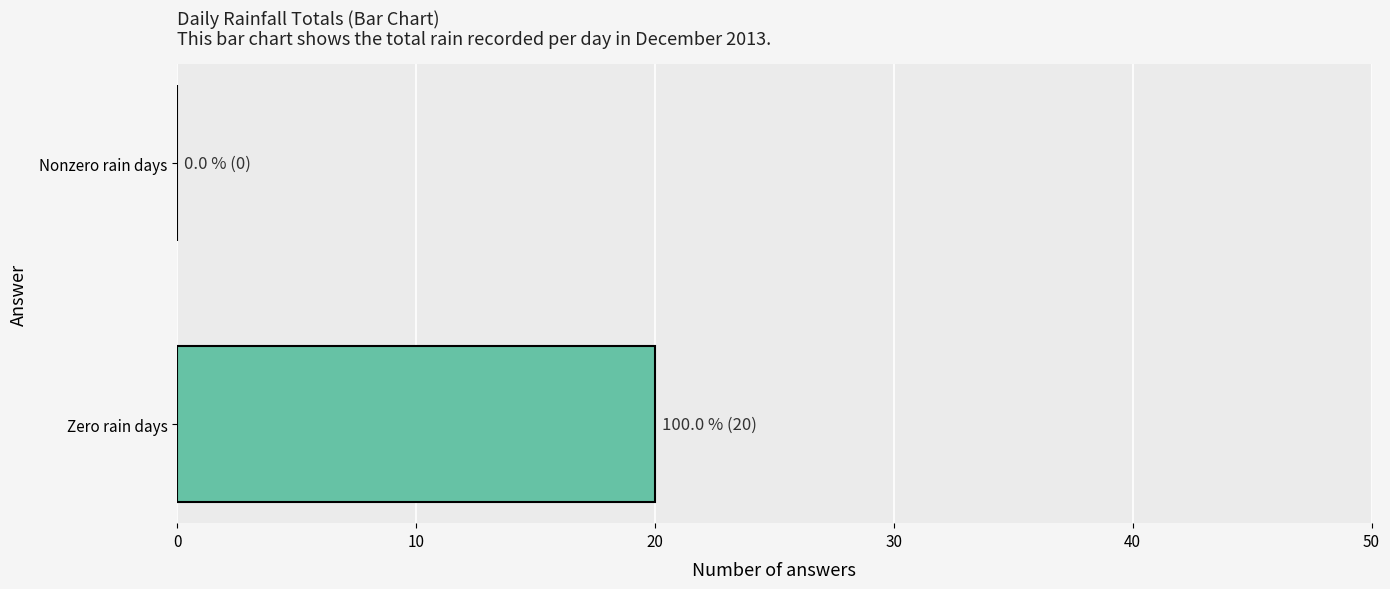

What is the greatest value displayed?

20